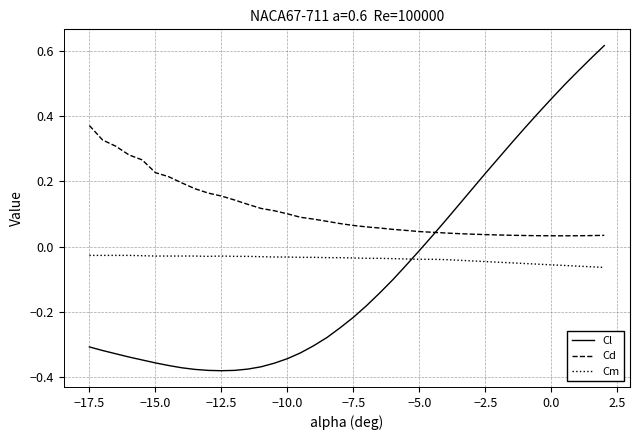

Which series ends up on top after the final intersection of Cl and Cd?

Cl